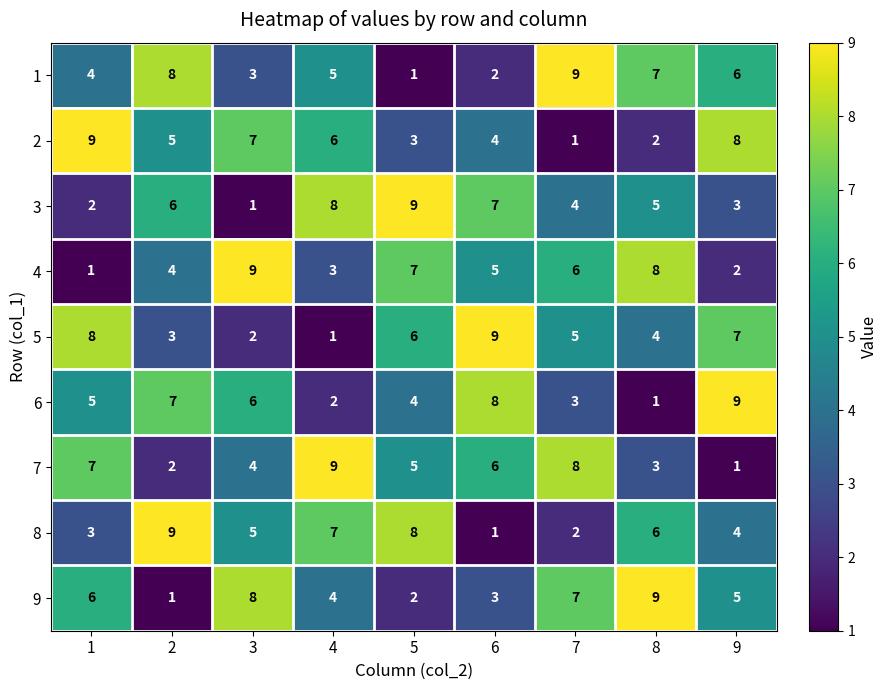

Which series changed the most between 1 and 2?

8